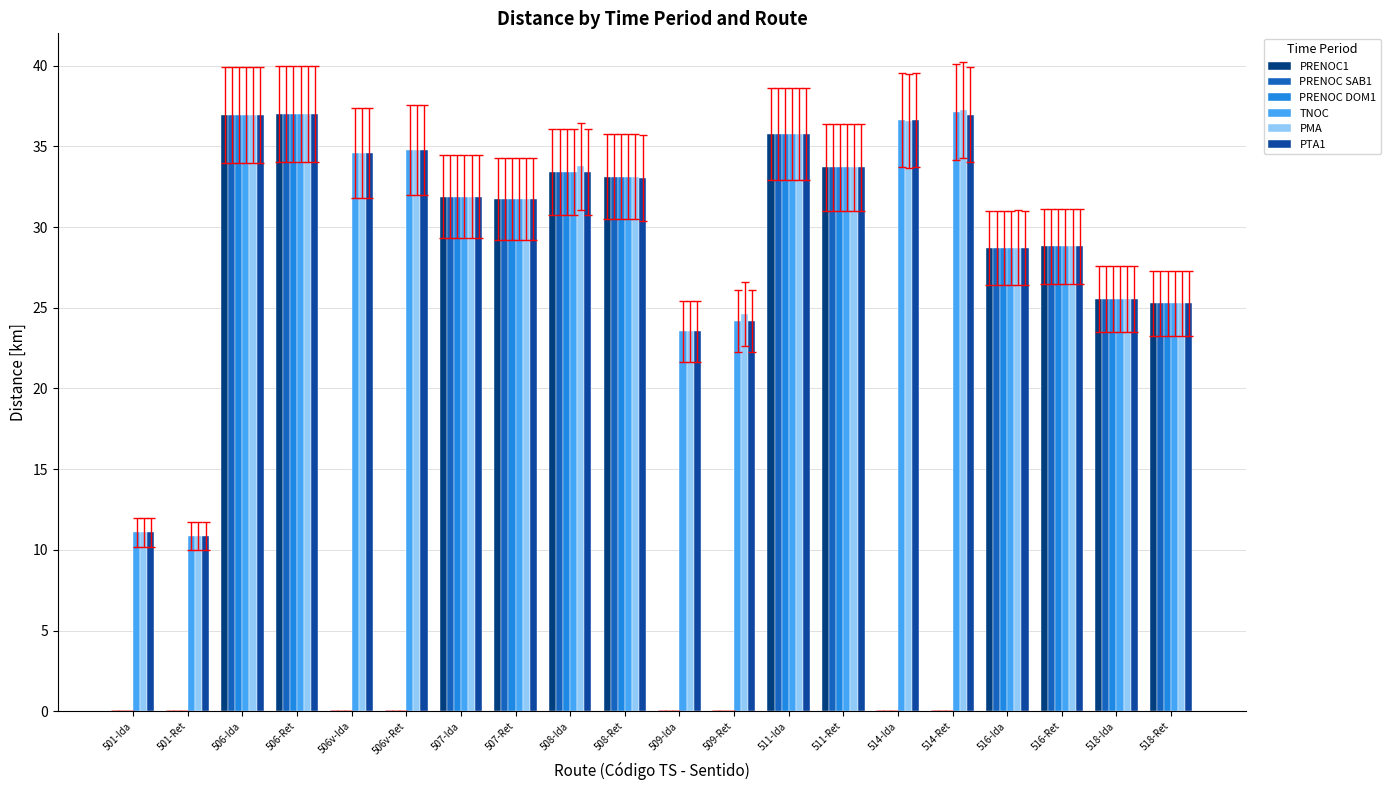

Is the value of PTA1 at 516-Ida greater than the value of PMA at 511-Ida?

No